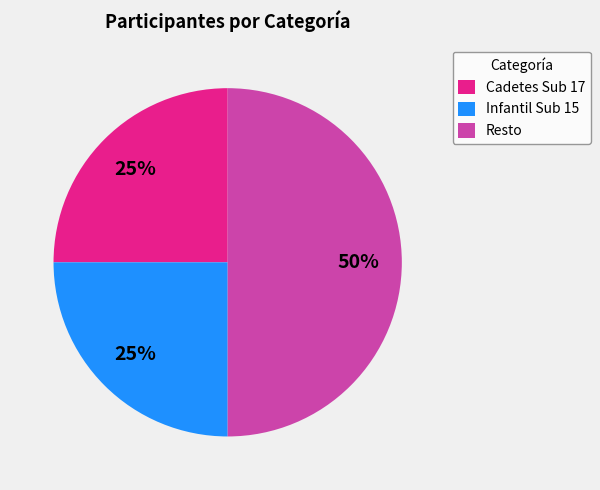

To the nearest percent, what percentage of the pie is Infantil Sub 15?

25%